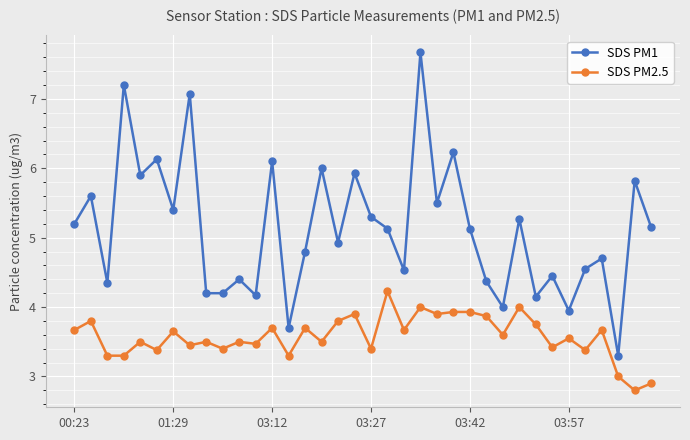

What is the lowest value of the SDS PM1 series?

3.3